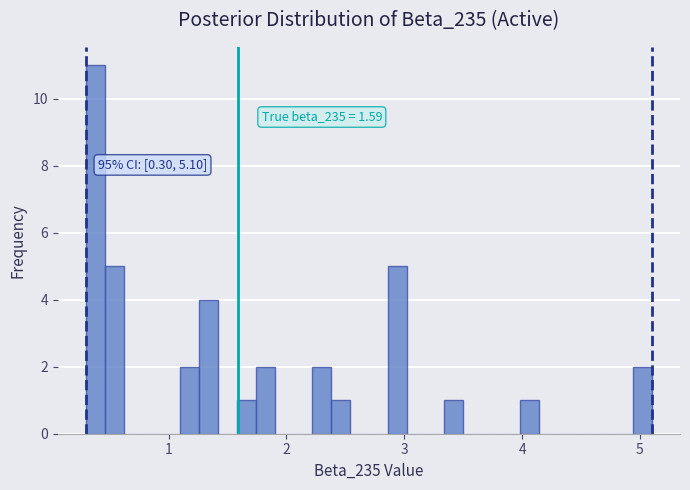

Read against the x-axis, roughly where is the centre of the tallest bar?

0.4